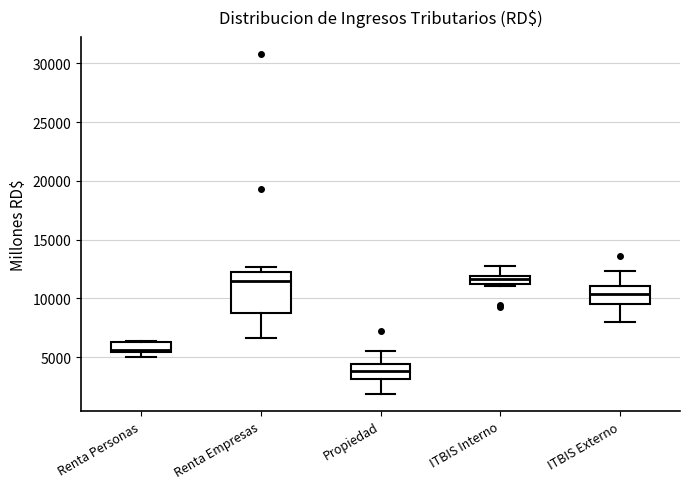

Which box is the tallest, from its lower edge to its upper edge?

Renta Empresas